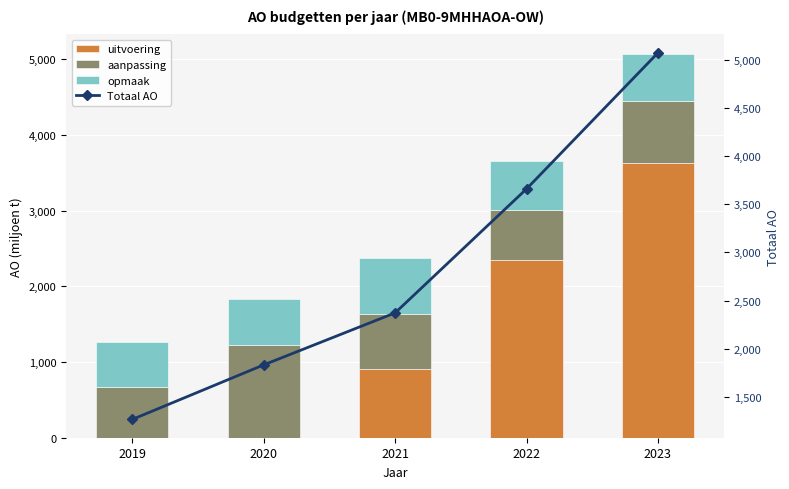

List the labels in order of uitvoering value, smallest first.

2019, 2020, 2021, 2022, 2023